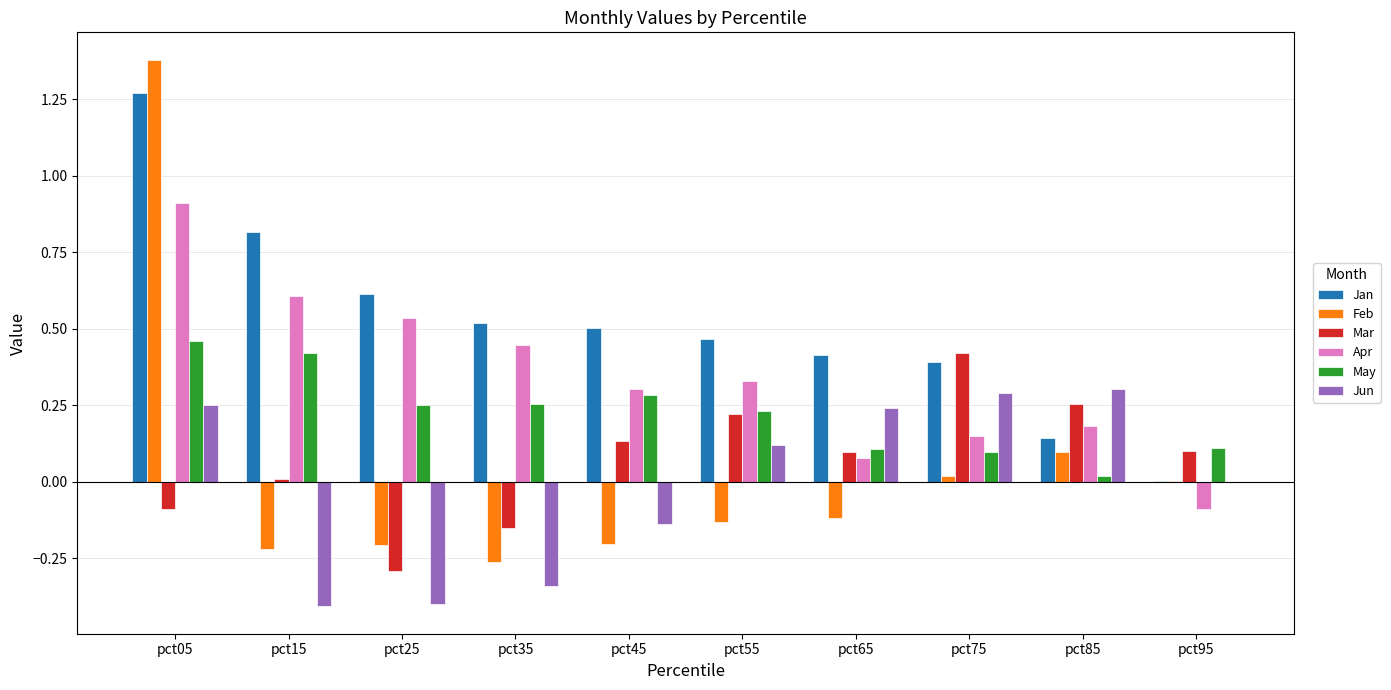

True or false: Jun has a value of 0.1 at pct75.

False